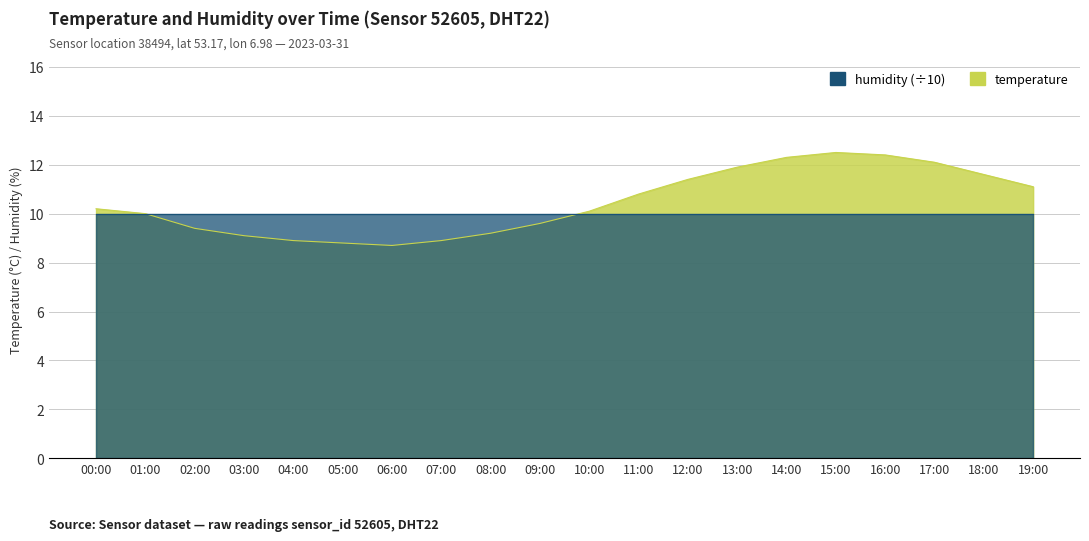

Which category has the highest value across all series?

15:00